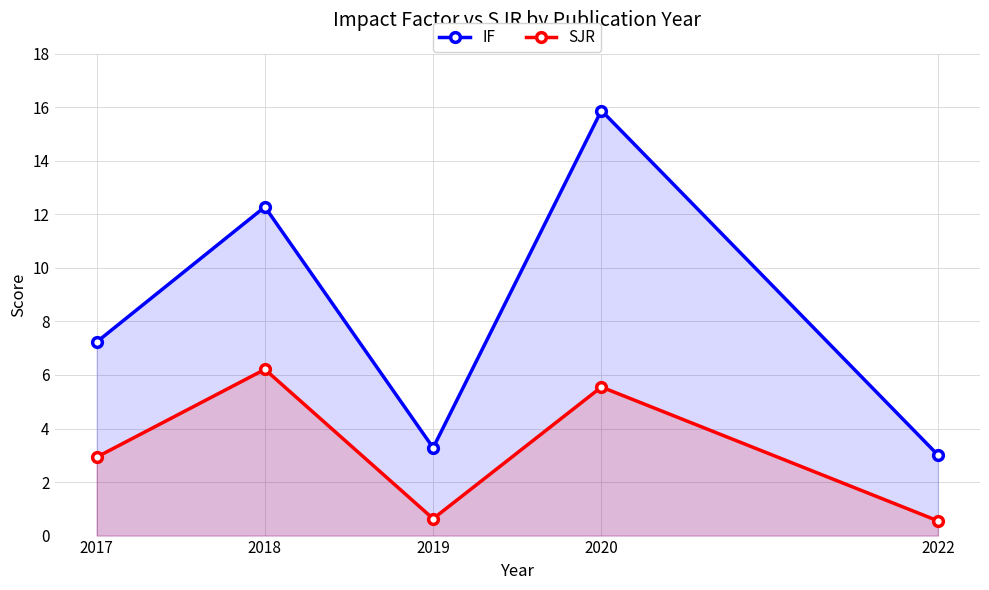

List the labels in order of SJR value, smallest first.

2022, 2019, 2017, 2020, 2018